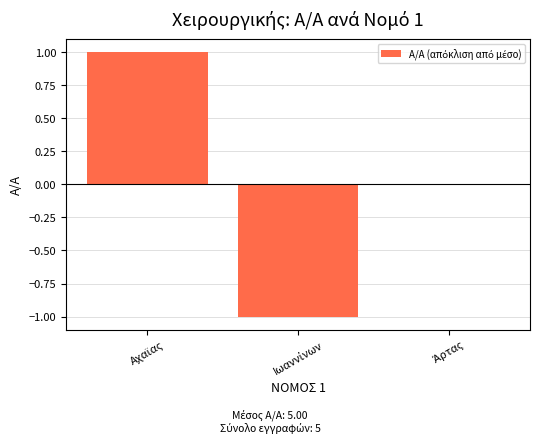

At which label is the value closest to 0?

Άρτας